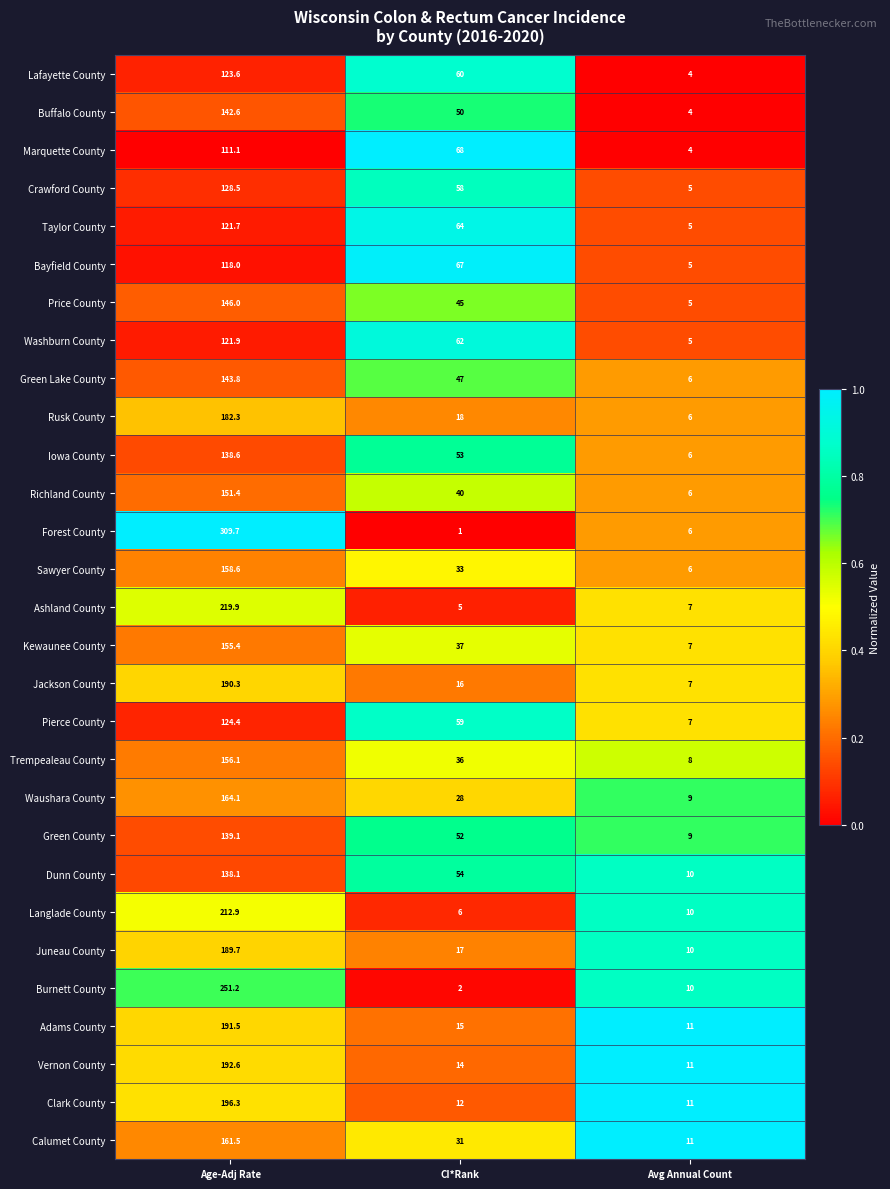

What is the total value across all series at Age-Adj Rate?

4780.9